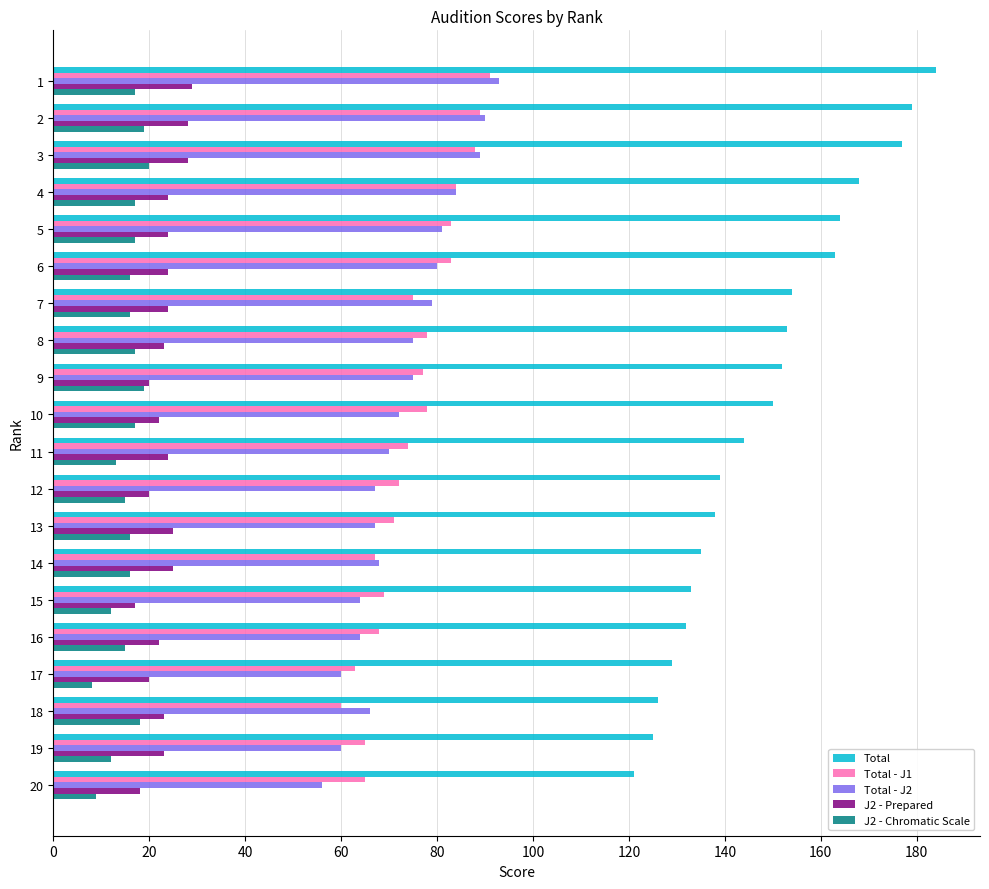

Rank the series at 20 from highest to lowest value.

Total, Total - J1, Total - J2, J2 - Prepared, J2 - Chromatic Scale